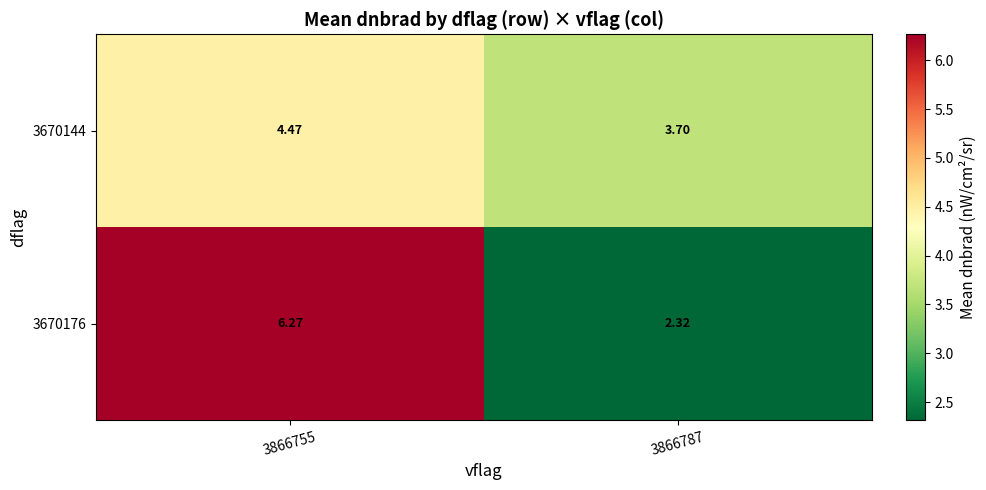

Which category has the highest value across all series?

3866755